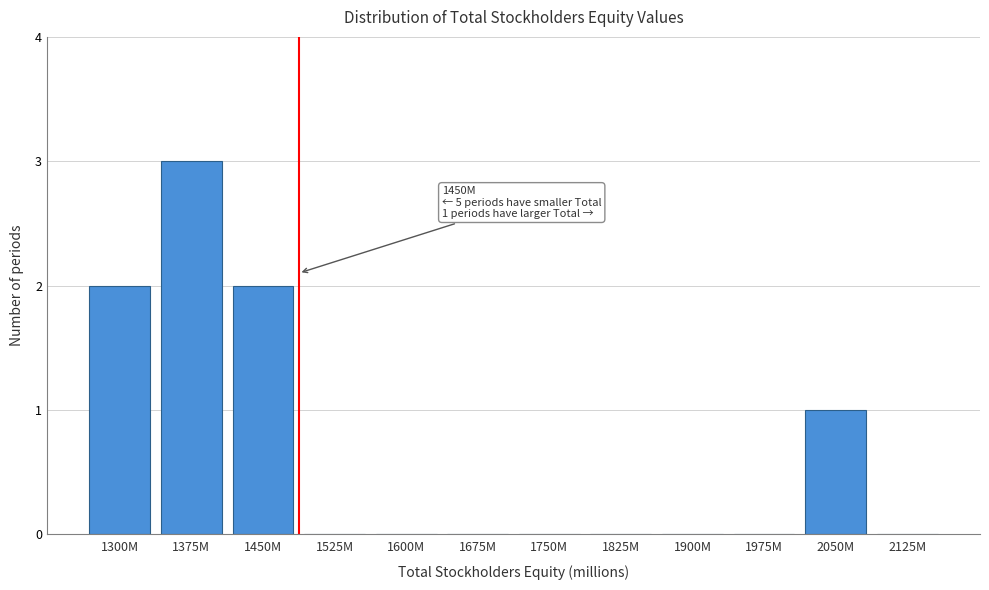

Reading right to left, extract all data points from this chart.

2125M=0	2050M=1	1975M=0	1900M=0	1825M=0	1750M=0	1675M=0	1600M=0	1525M=0	1450M=2	1375M=3	1300M=2